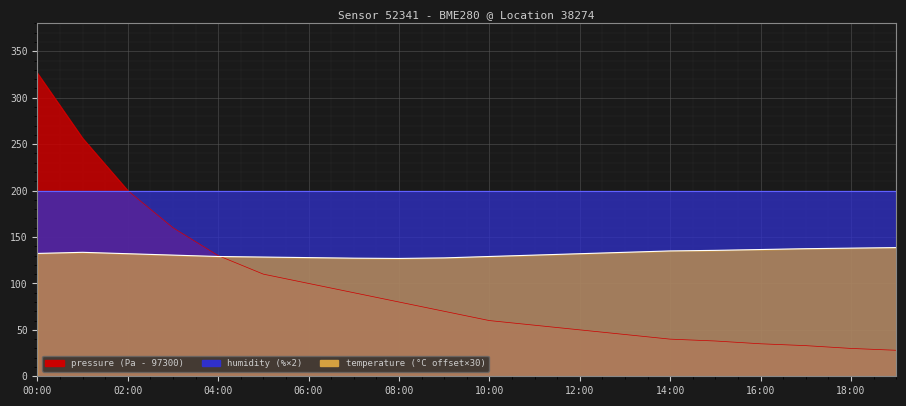

What is the difference between the temperature values at 05:00 and 13:00?

5.1